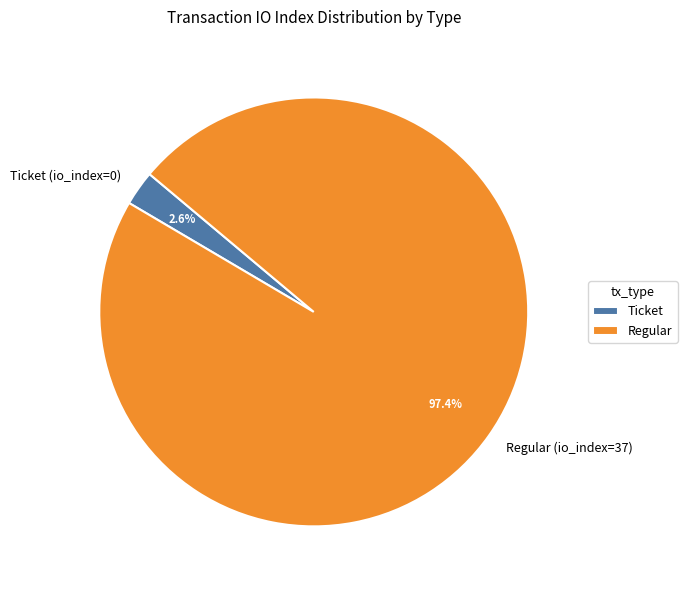

Rank the categories by value from highest to lowest.

Regular, Ticket